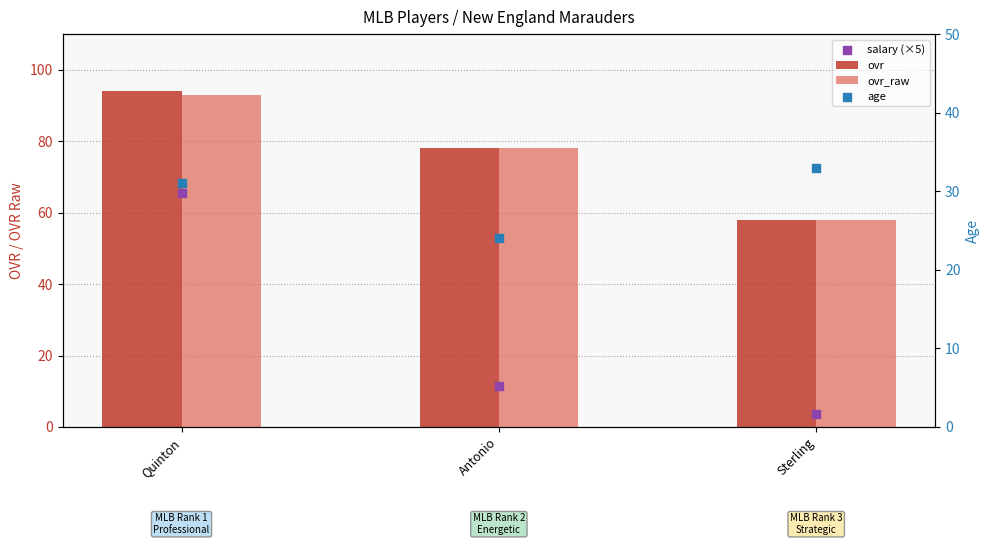

What are all the series names shown in the legend?

ovr, ovr_raw, salary (×5), age